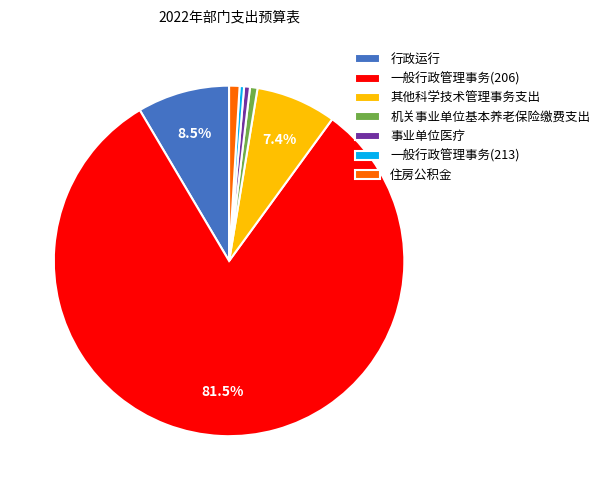

Which category has the biggest portion of the pie?

一般行政管理事务(206)